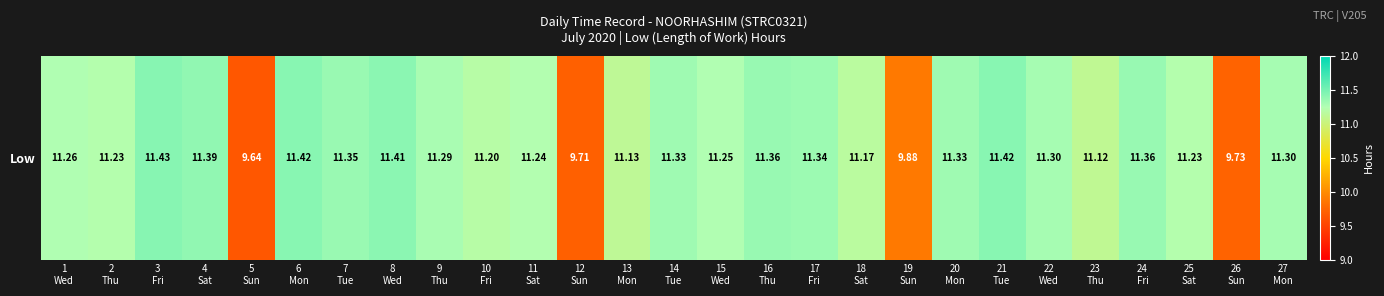

List the labels in order of value, largest first.

3
Fri, 6
Mon, 21
Tue, 8
Wed, 4
Sat, 16
Thu, 24
Fri, 7
Tue, 17
Fri, 14
Tue, 20
Mon, 22
Wed, 27
Mon, 9
Thu, 1
Wed, 15
Wed, 11
Sat, 2
Thu, 25
Sat, 10
Fri, 18
Sat, 13
Mon, 23
Thu, 19
Sun, 26
Sun, 12
Sun, 5
Sun